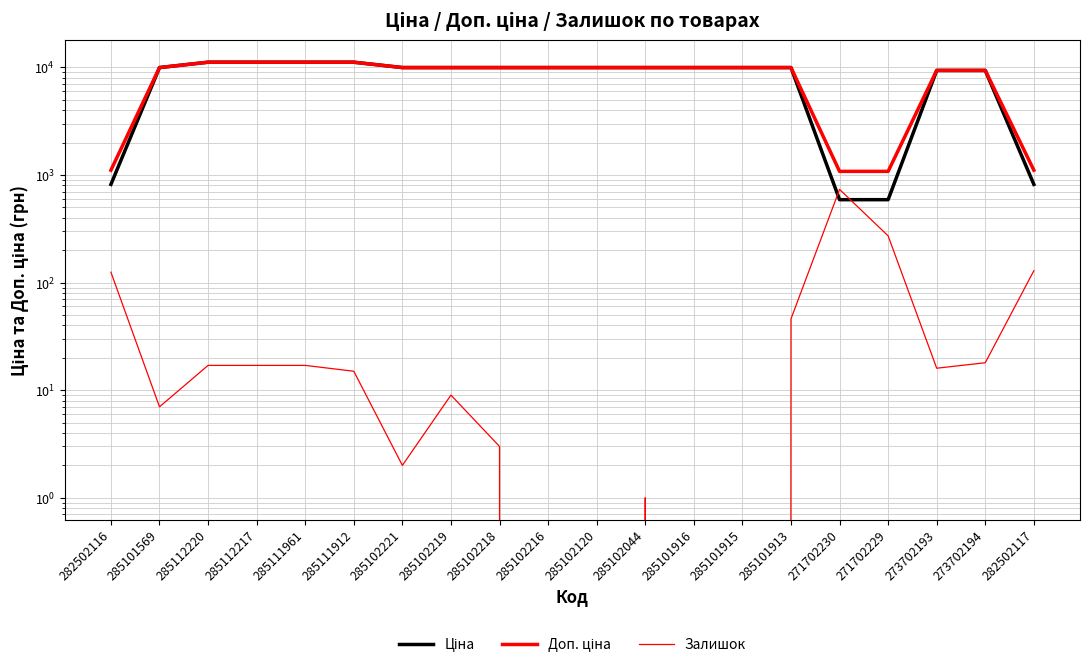

What is the minimum value for Доп. ціна?

1081.7